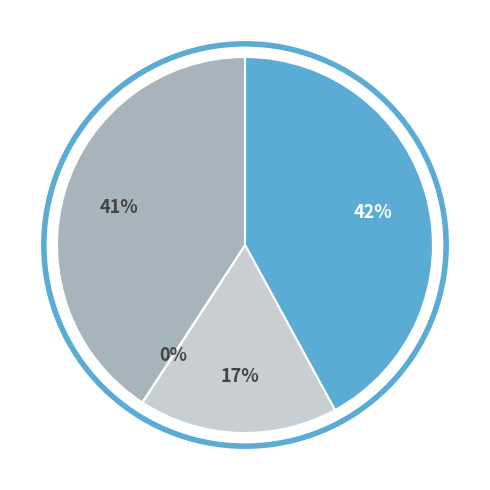

Is there a majority slice in this chart?

No